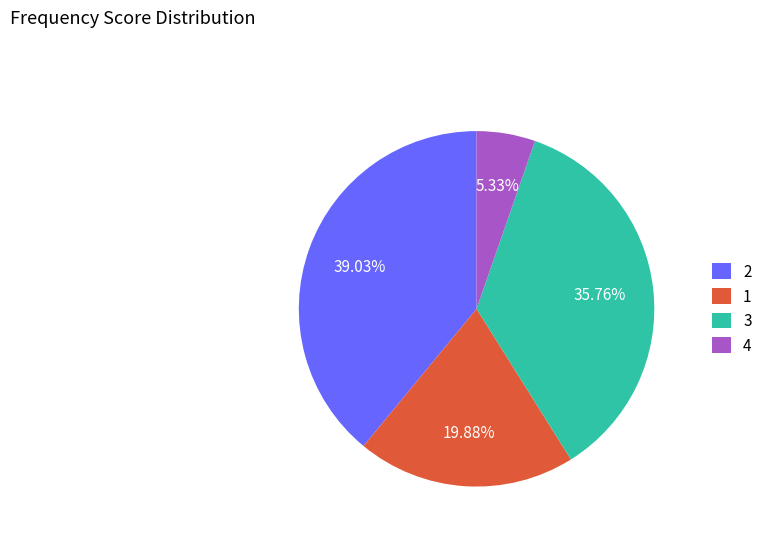

Does 3 represent more than half of the total?

No